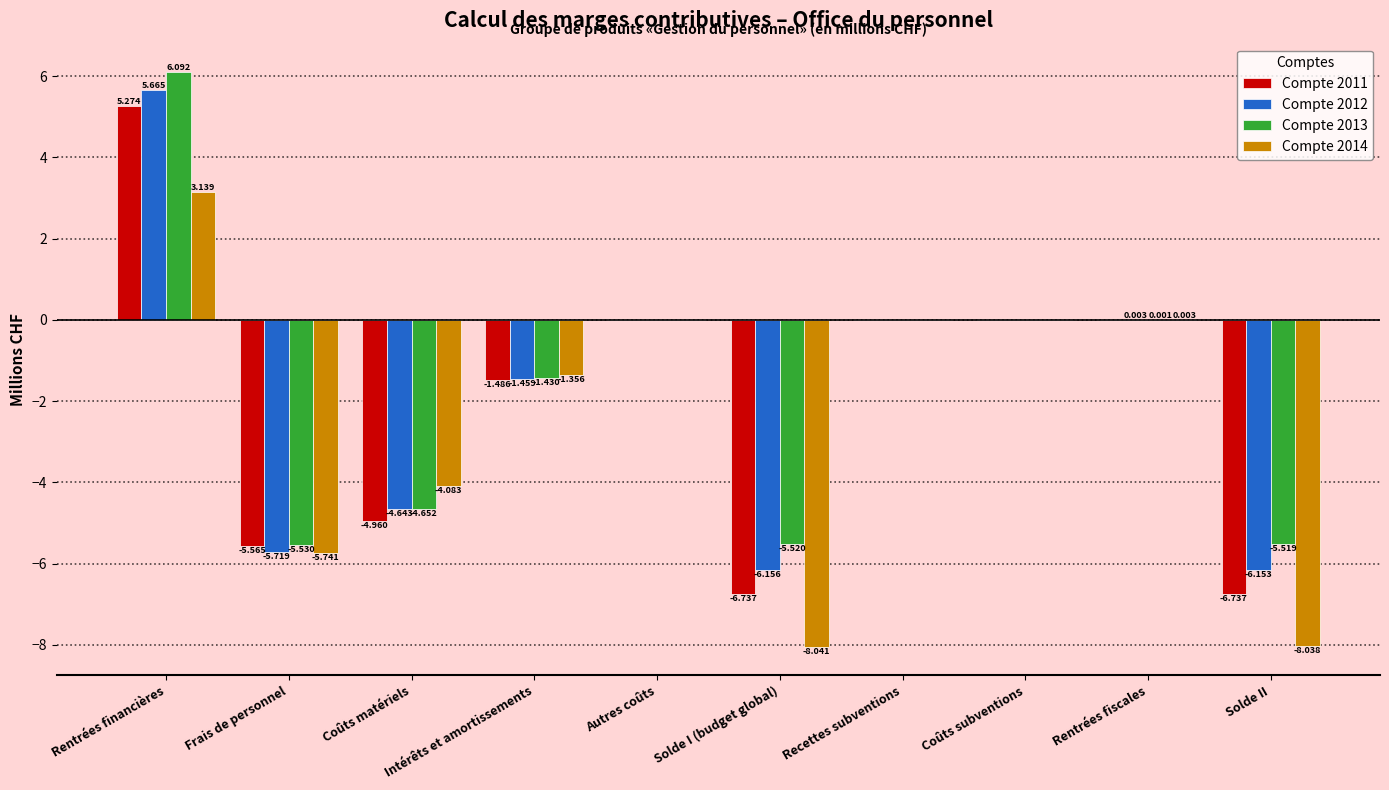

Which category has the highest value in the Compte 2012 series?

Rentrées financières